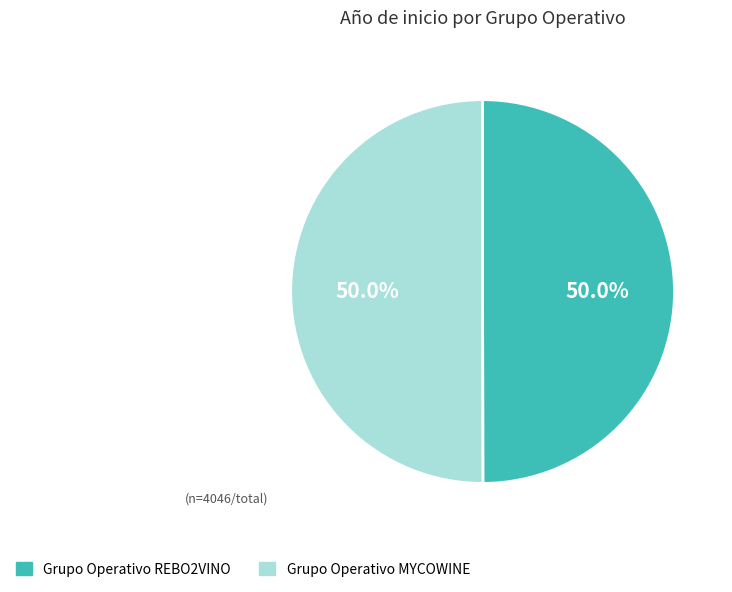

To the nearest percent, what percentage of the pie is Grupo Operativo REBO2VINO?

50%